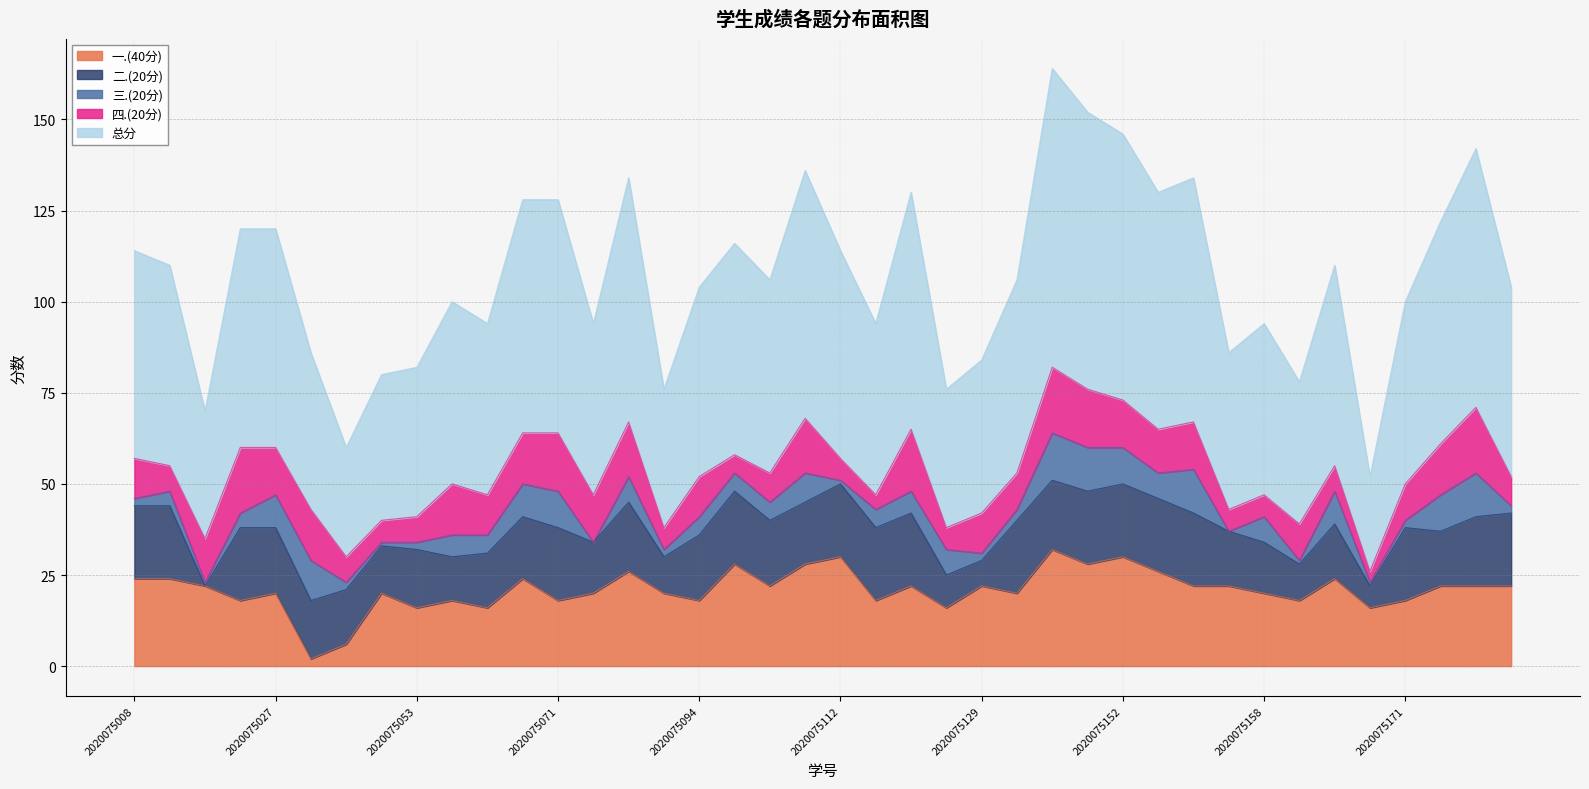

How many interior local valleys does the 二.(20分) series have?

11